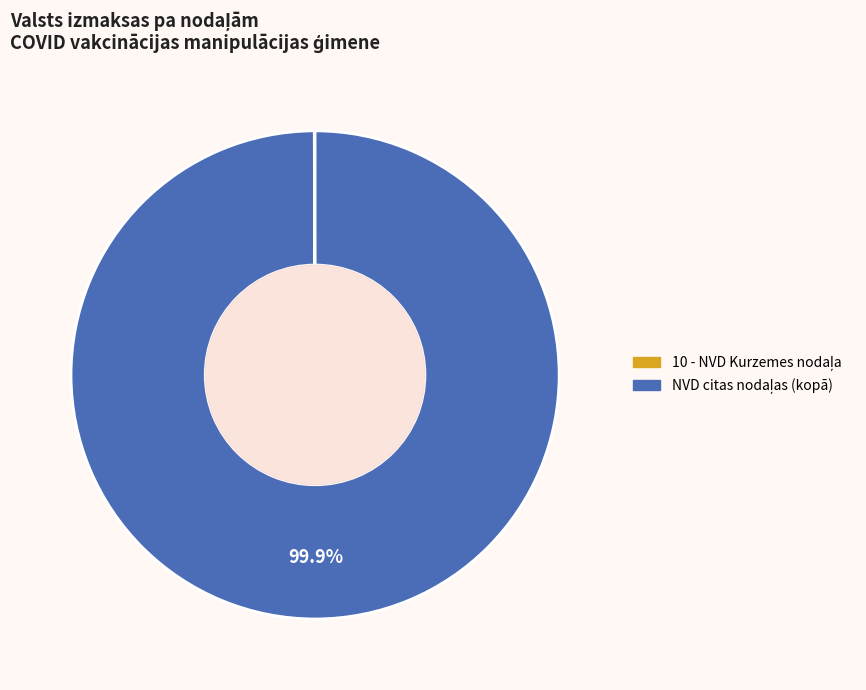

Does any single category account for the majority?

Yes